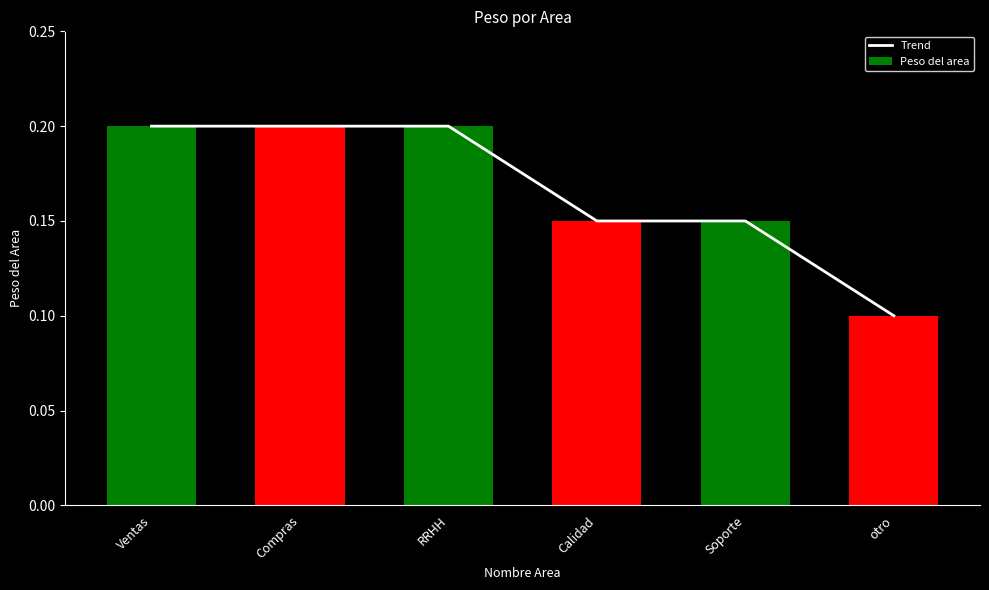

What is the sum of the Peso del area values at otro and RRHH?

0.3